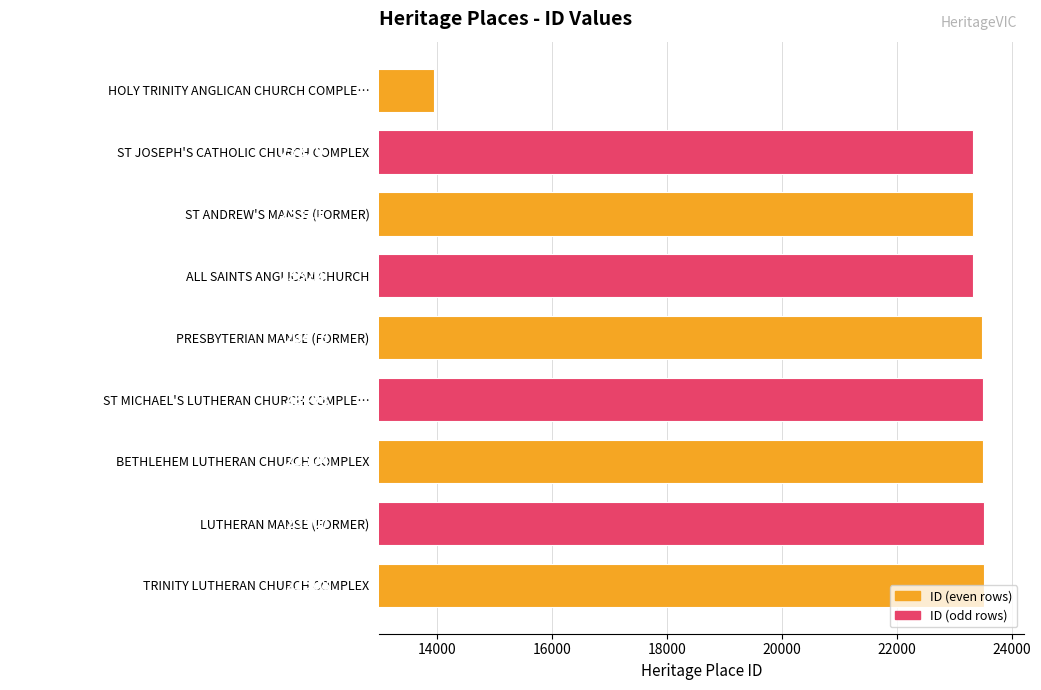

What is the difference between the second highest and minimum values?

9563